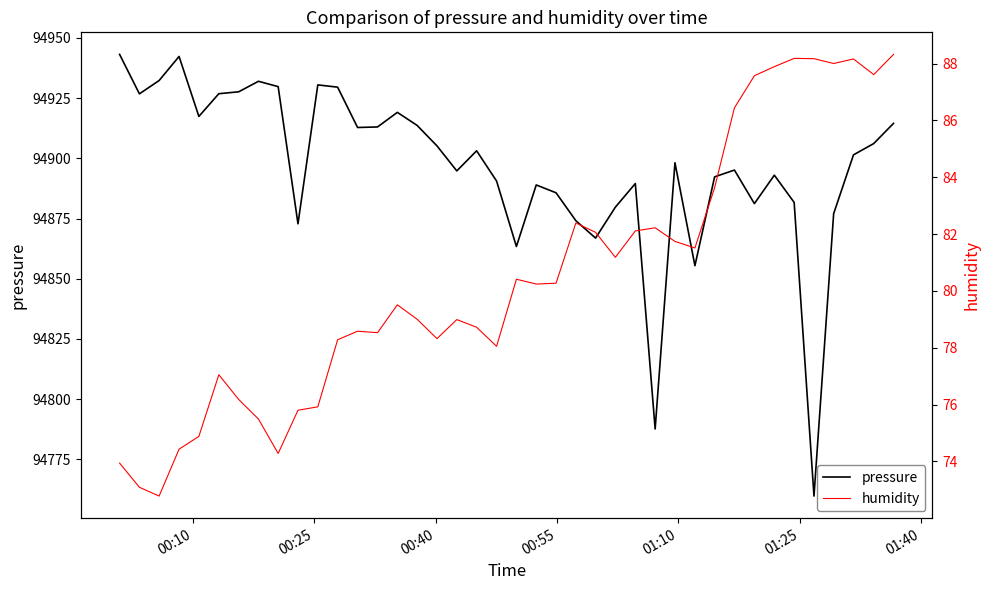

What is the maximum value for humidity?

88.3